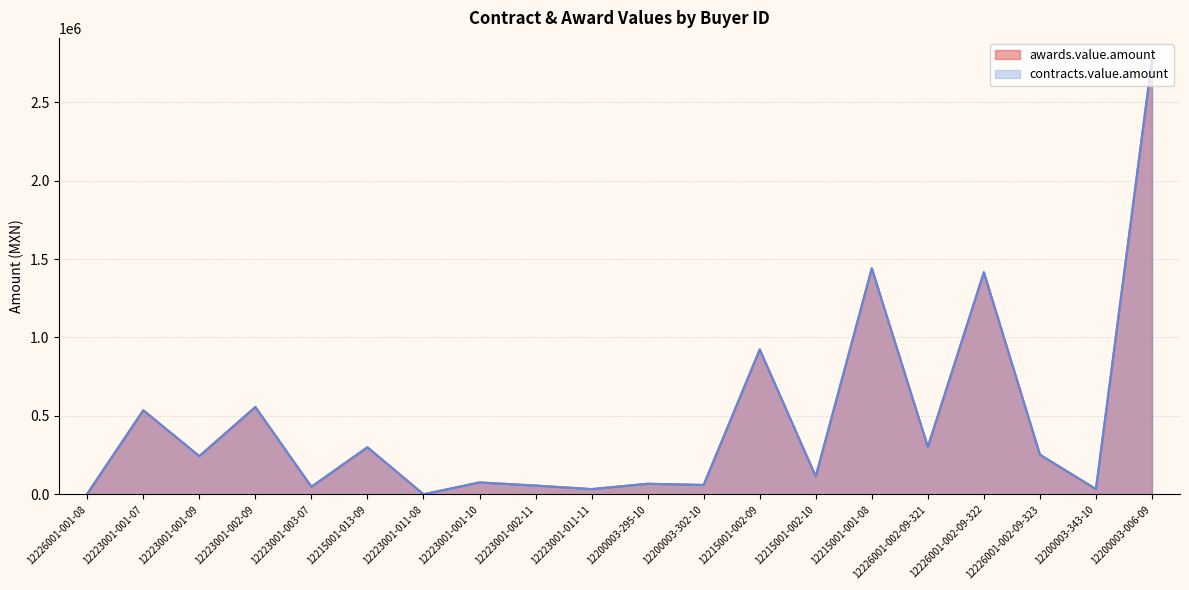

True or false: awards.value.amount and contracts.value.amount intersect in this chart.

False